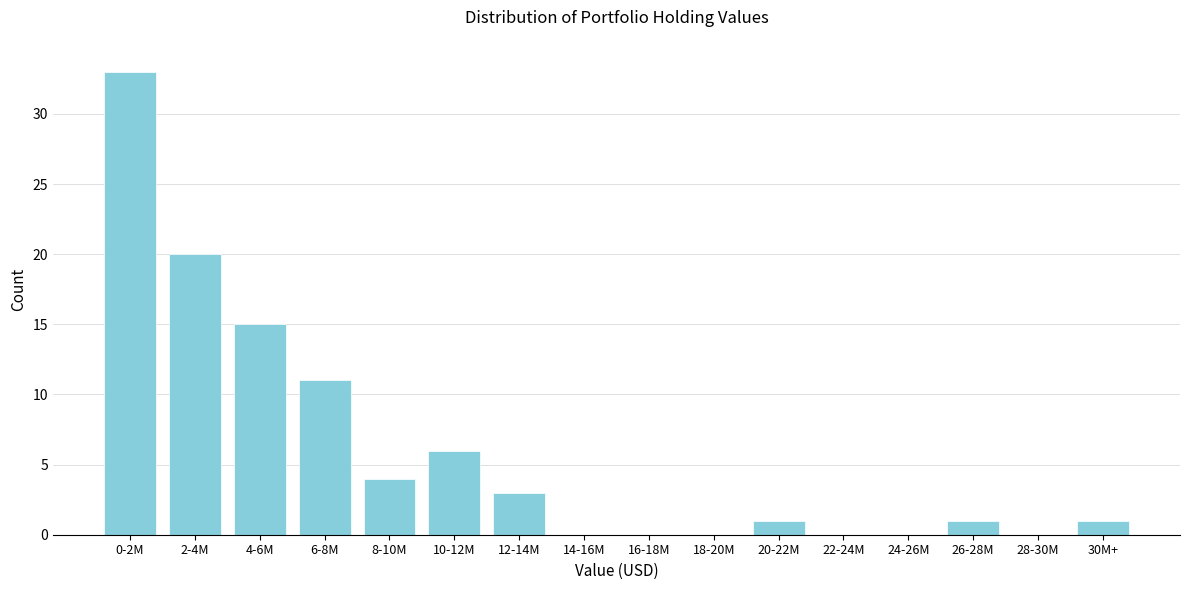

Reading left to right, transcribe all the data shown in this chart.

0-2M=33	2-4M=20	4-6M=15	6-8M=11	8-10M=4	10-12M=6	12-14M=3	14-16M=0	16-18M=0	18-20M=0	20-22M=1	22-24M=0	24-26M=0	26-28M=1	28-30M=0	30M+=1